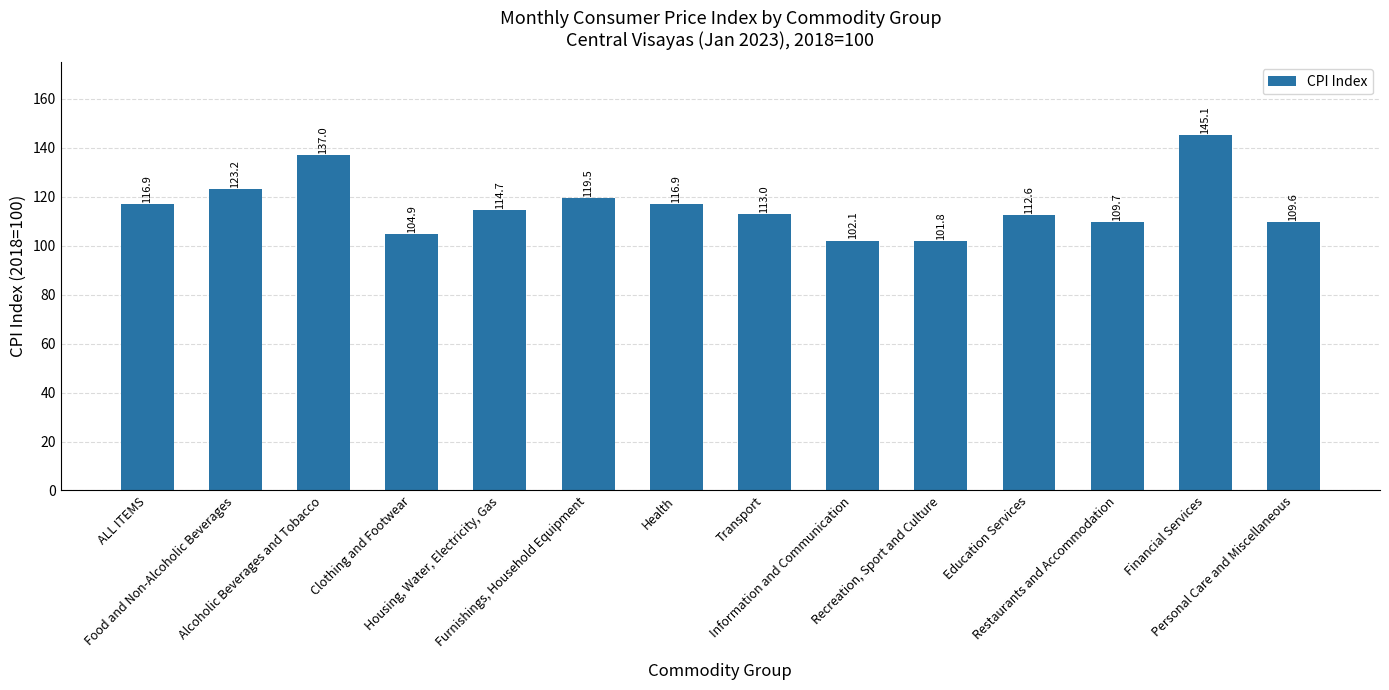

At which category does the chart reach its peak across all series?

Financial Services